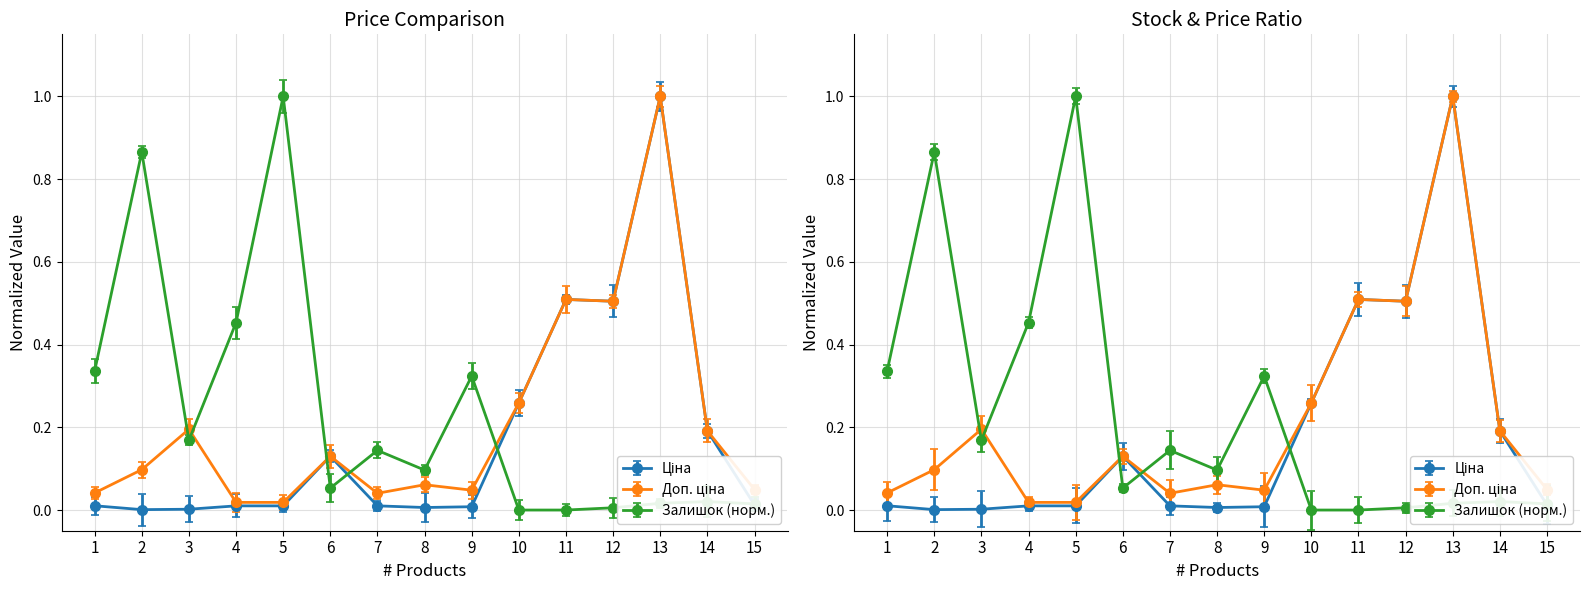

Which series has the largest total across all categories?

Залишок